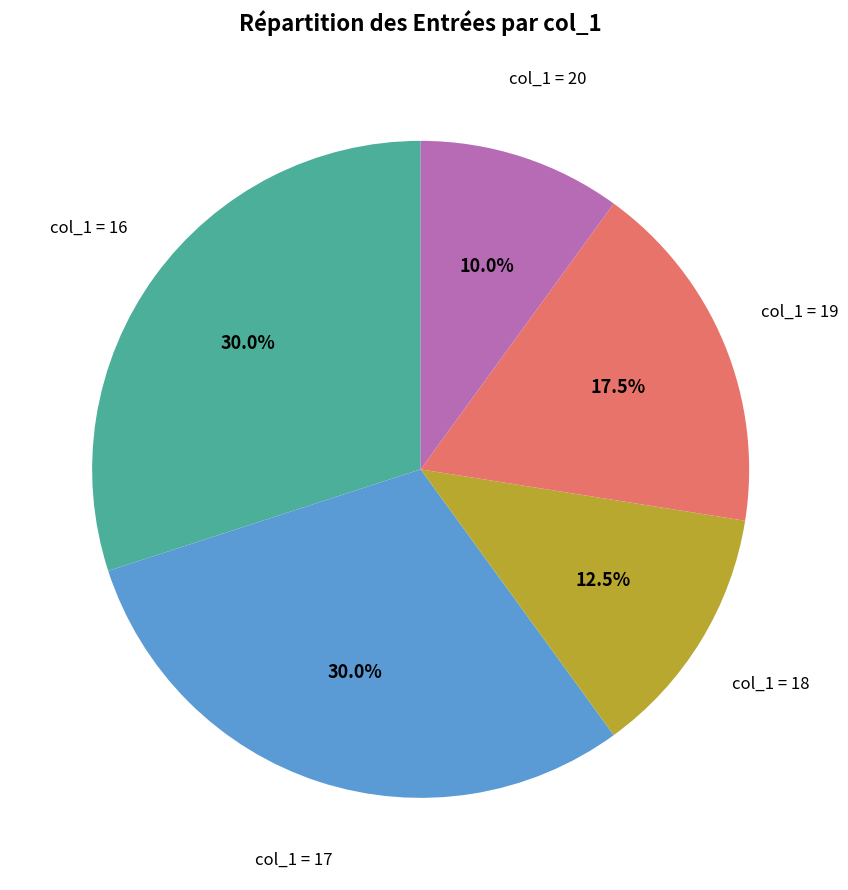

Is there any slice that represents more than half of the pie?

No